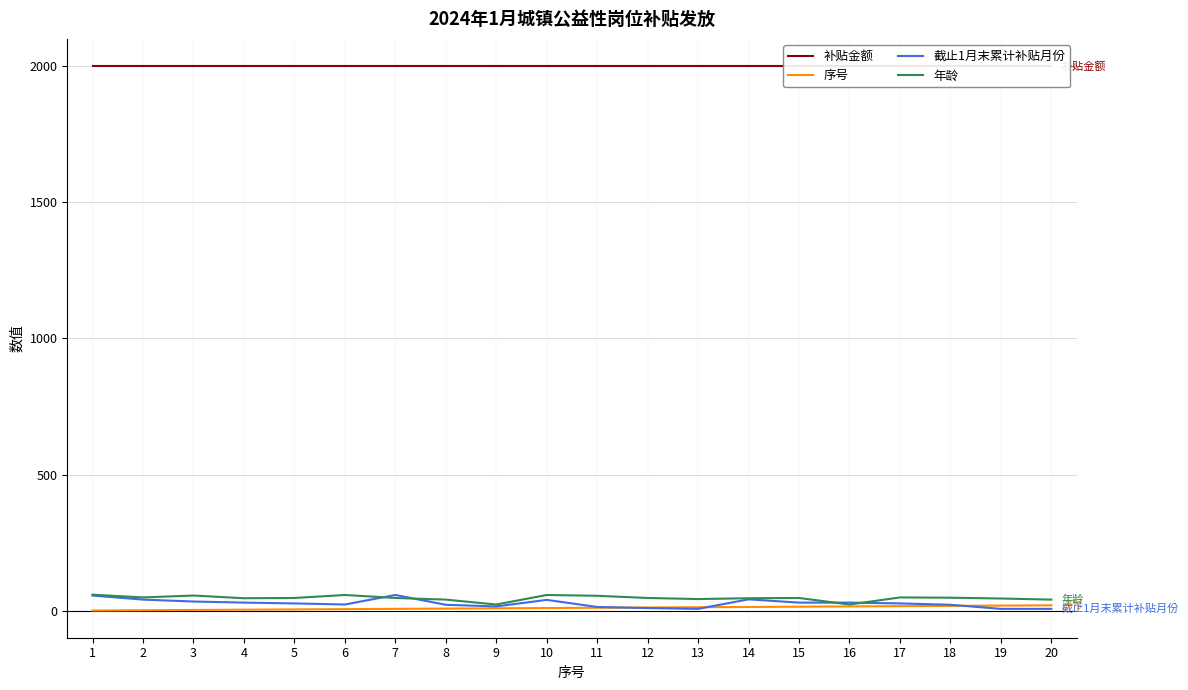

At 5, list the series in order from largest to smallest.

补贴金额, 年龄, 截止1月末累计补贴月份, 序号